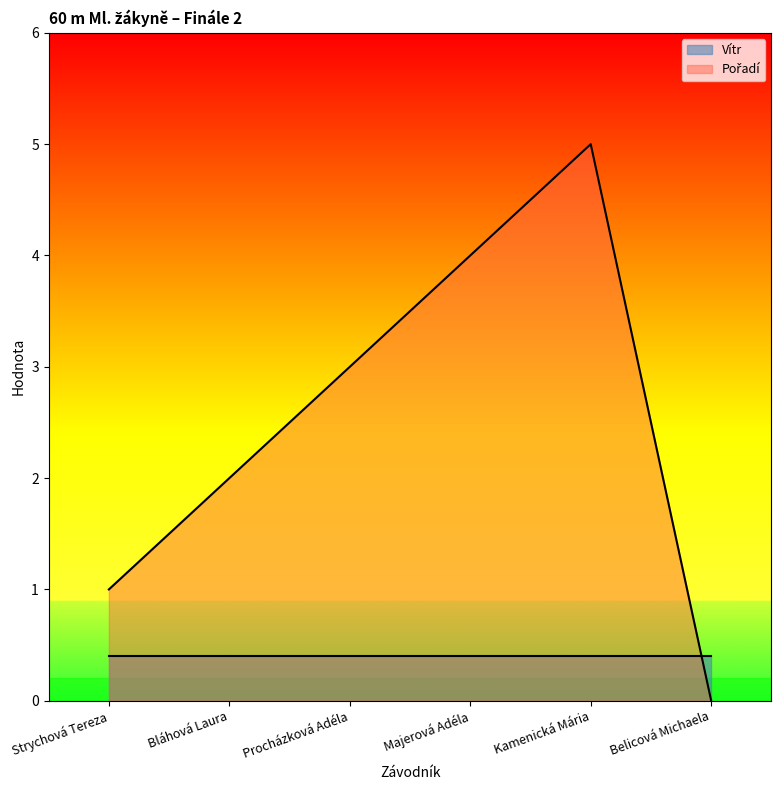

What is the sum of all values?

15